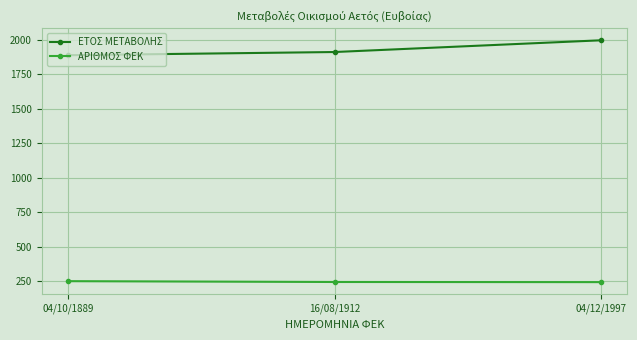

What is the maximum value shown in the chart?

1997